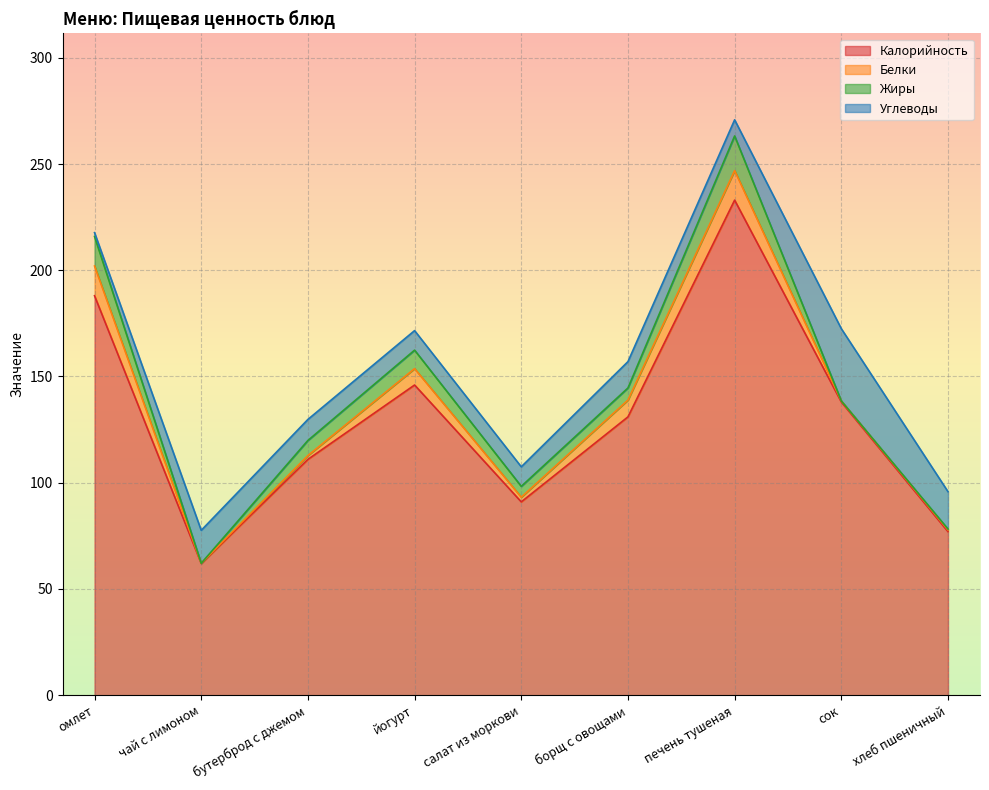

At омлет, list the series in order from largest to smallest.

Калорийность, Белки, Жиры, Углеводы